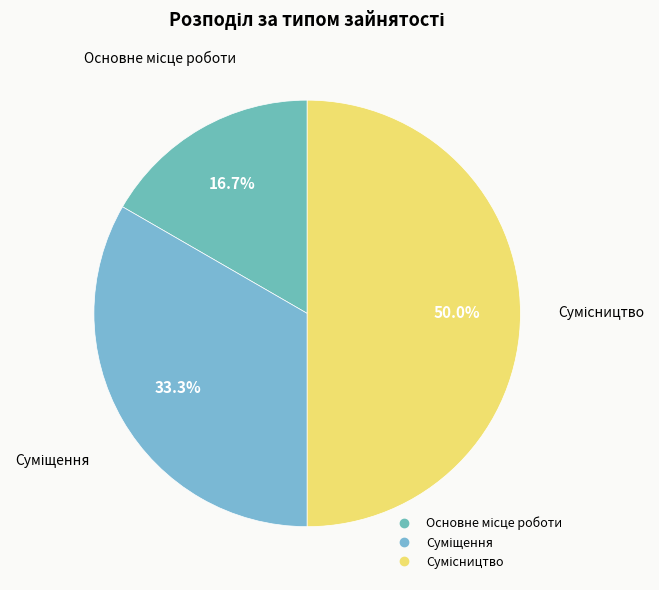

How many segments does this pie chart have?

3